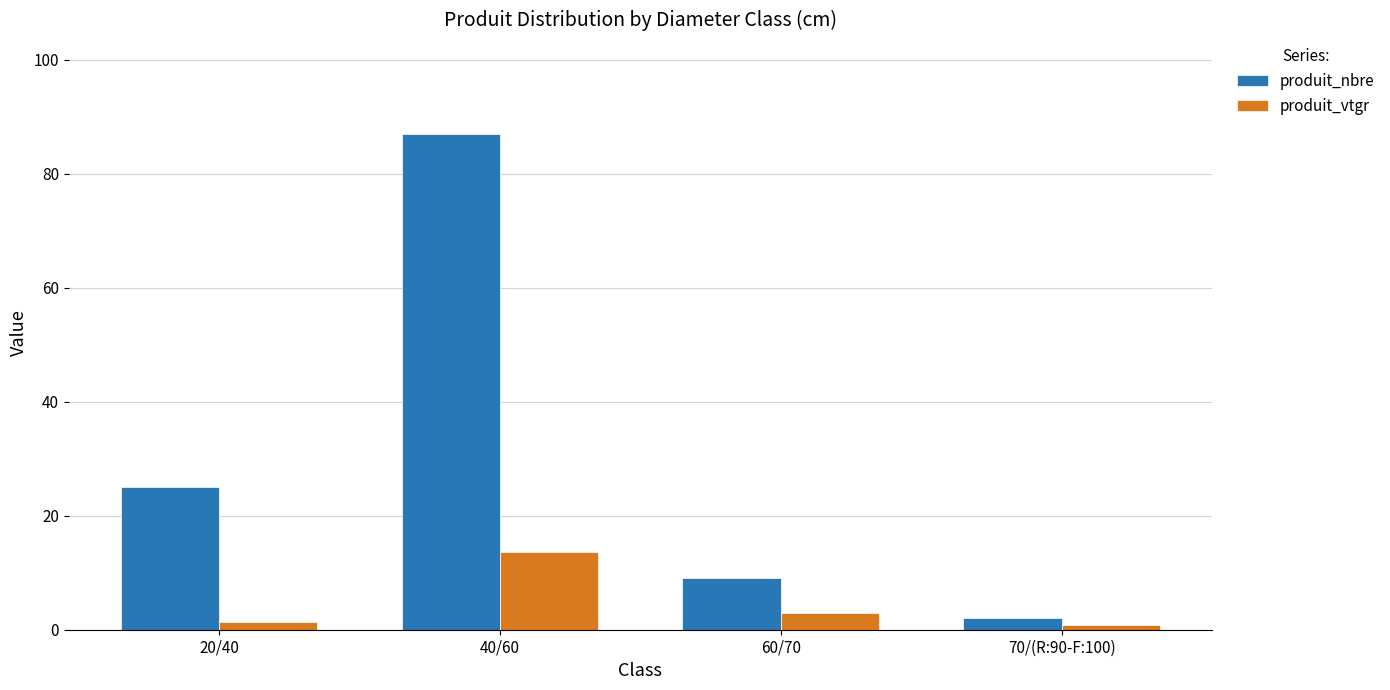

List the series in order of their peak value, lowest first.

produit_vtgr, produit_nbre